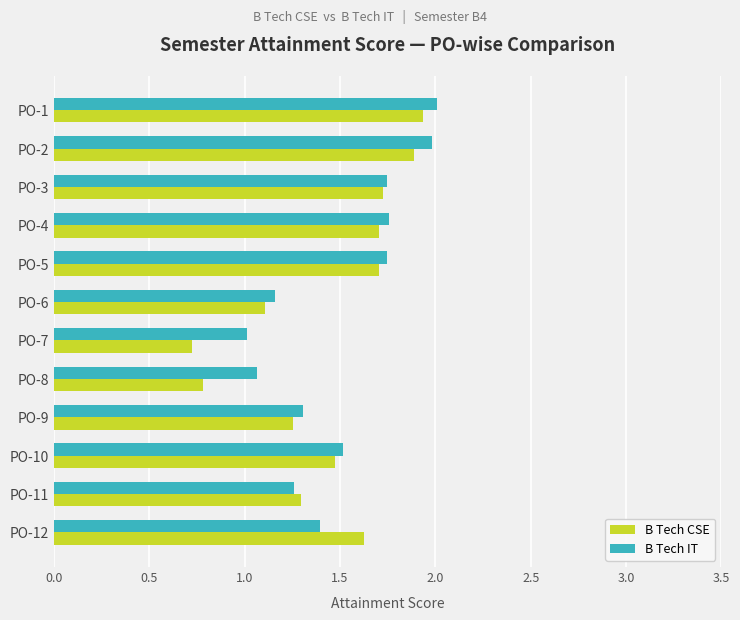

What are all the series names shown in the legend?

B Tech CSE, B Tech IT